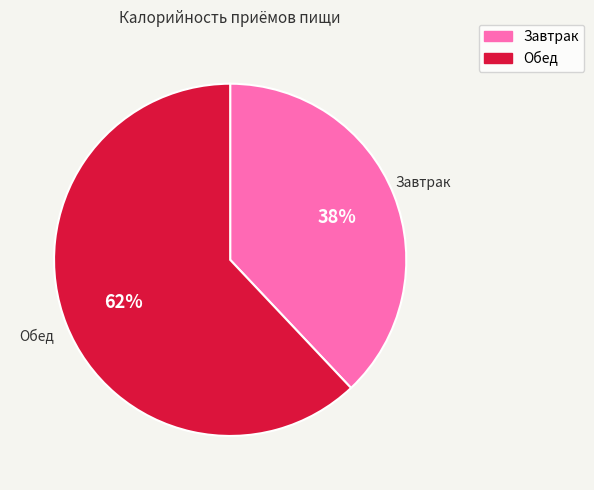

To the nearest percent, what is the difference between the largest and smallest slice percentages?

24%